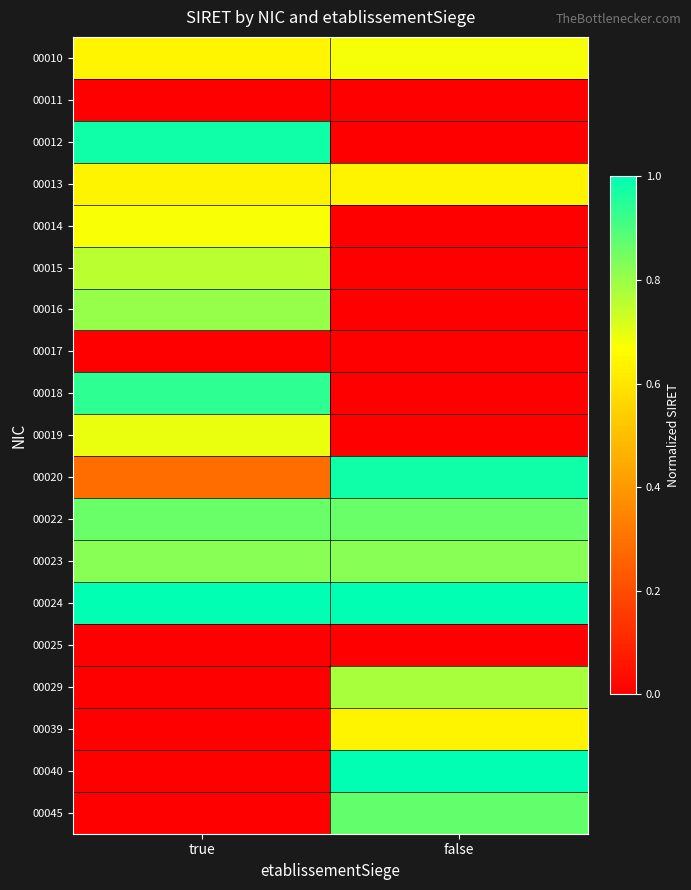

At which category is the sum across all series the highest?

true